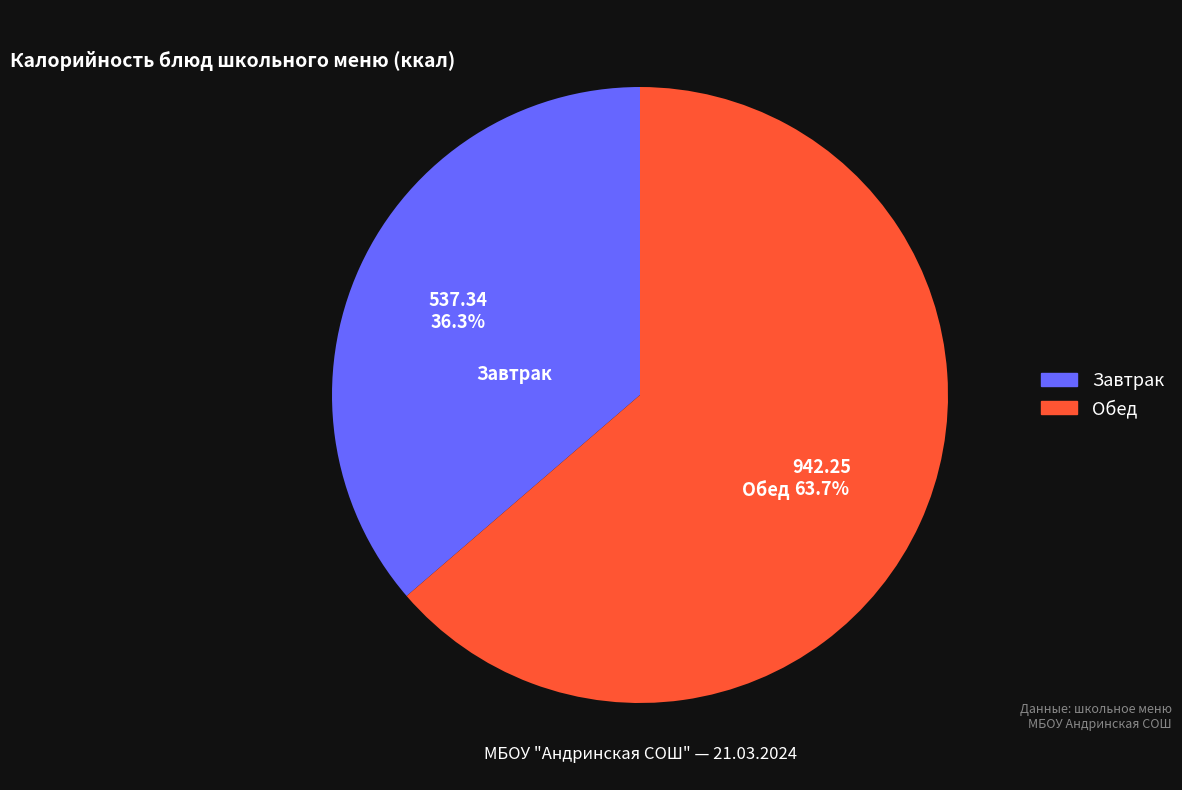

Which has a higher value, Обед or Завтрак?

Обед